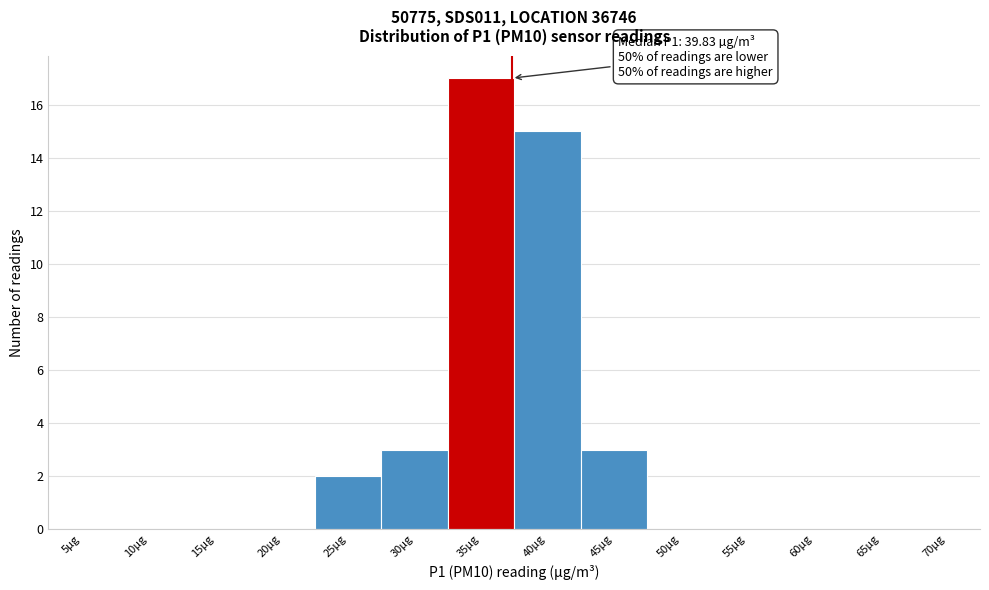

Reading left to right, list all the values displayed in this chart.

5µg=0	10µg=0	15µg=0	20µg=0	25µg=2	30µg=3	35µg=17	40µg=15	45µg=3	50µg=0	55µg=0	60µg=0	65µg=0	70µg=0